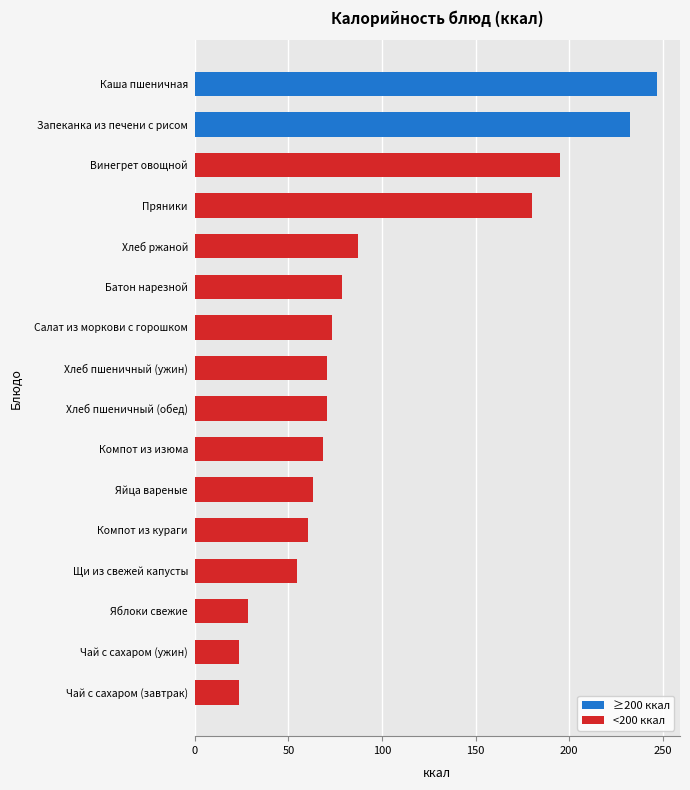

What is the sum of all values?

1555.3